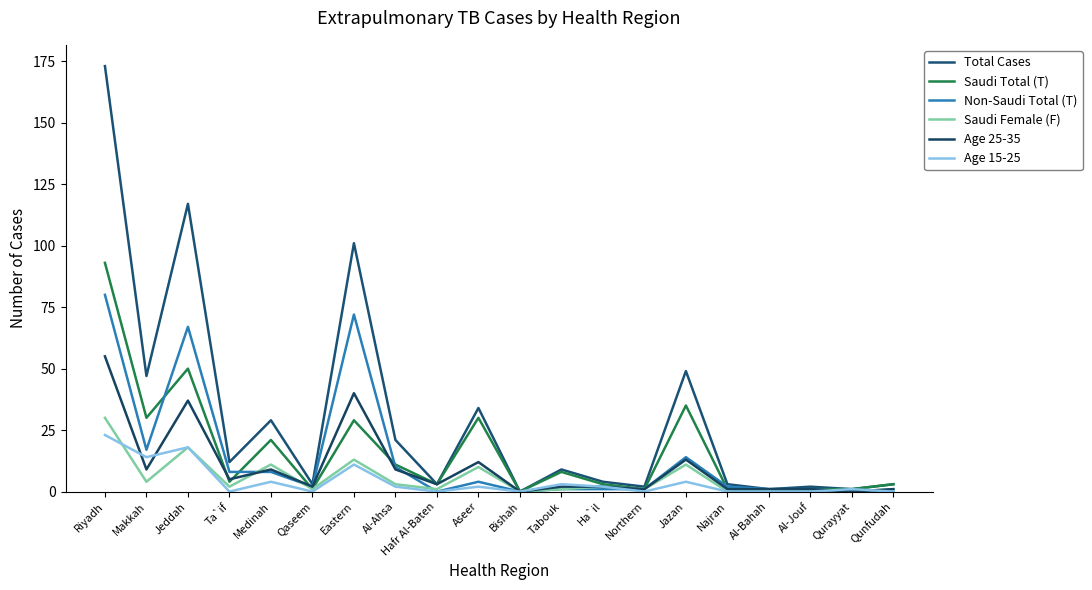

What position from the right is Tabouk?

9